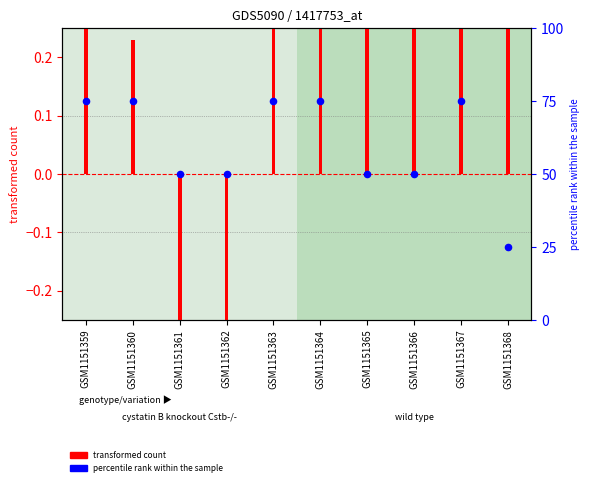

At how many categories does at least one series exceed 22?

10